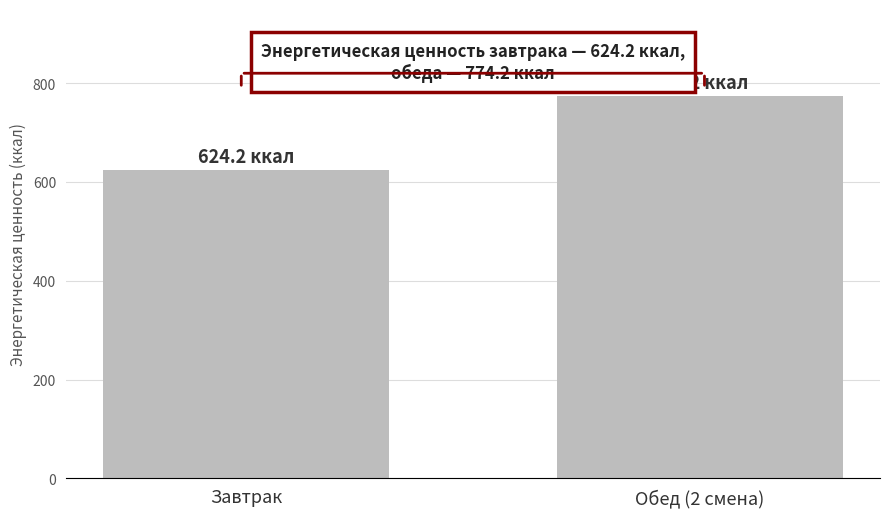

What is the difference between the values at Завтрак and Обед (2 смена)?

150.0